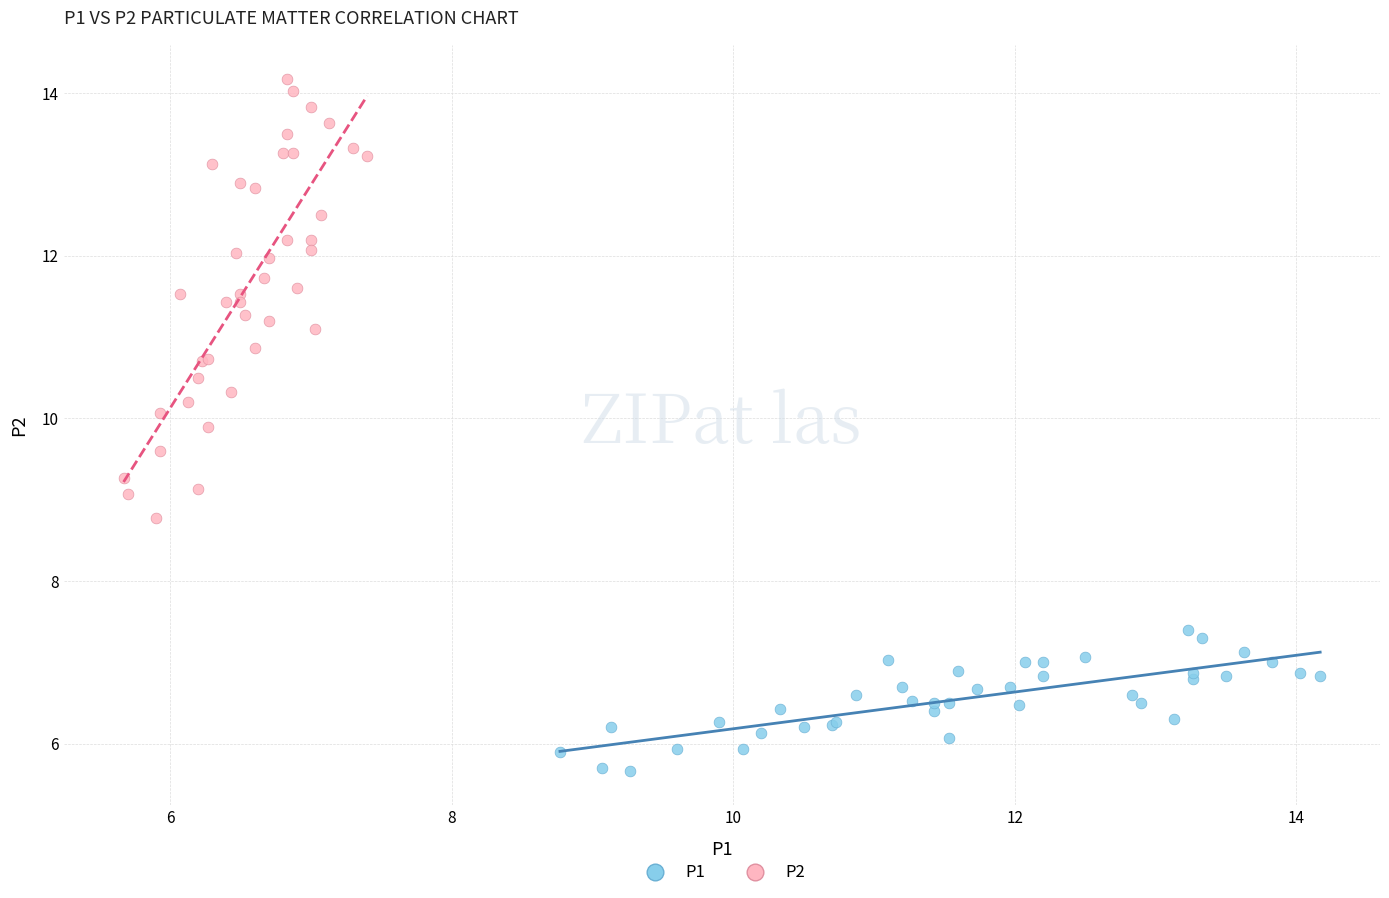

What are all the series names shown in the legend?

P1, P2